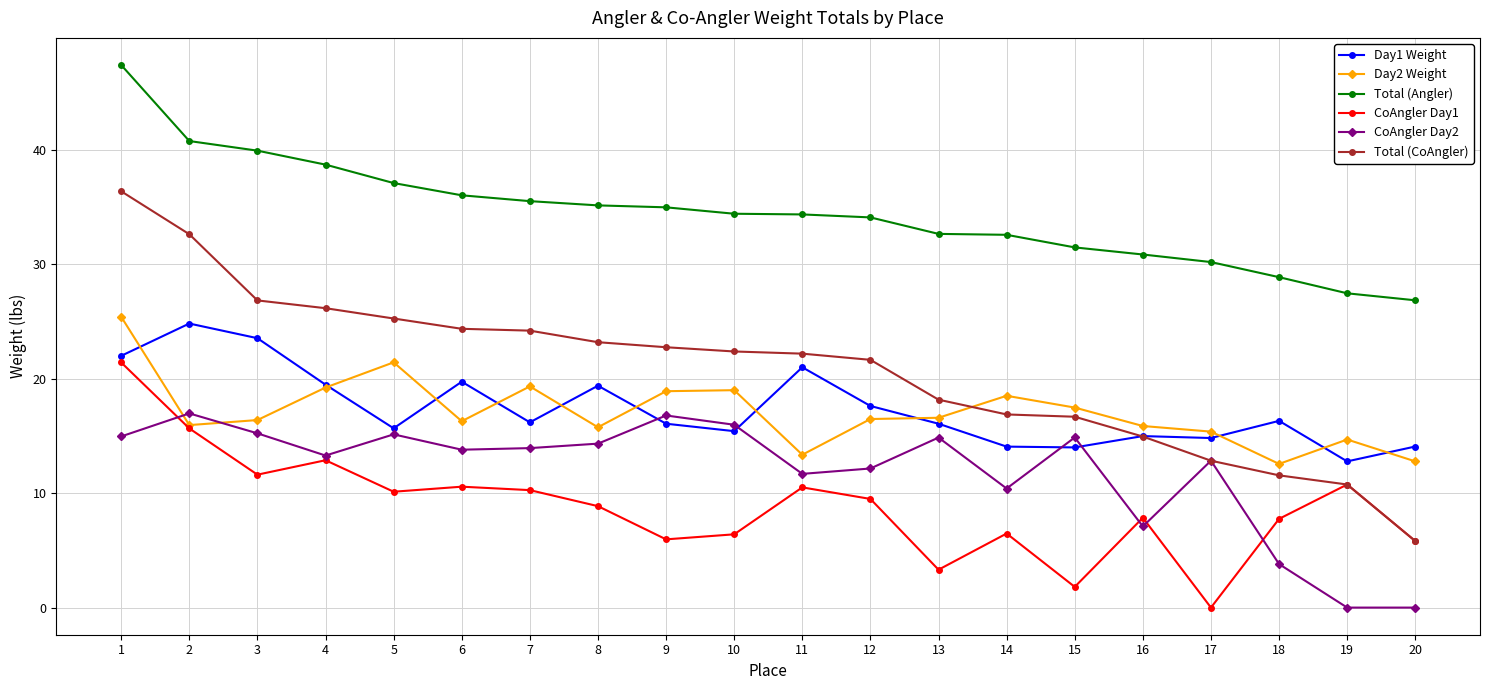

True or false: Total (CoAngler) and Total (Angler) intersect in this chart.

False